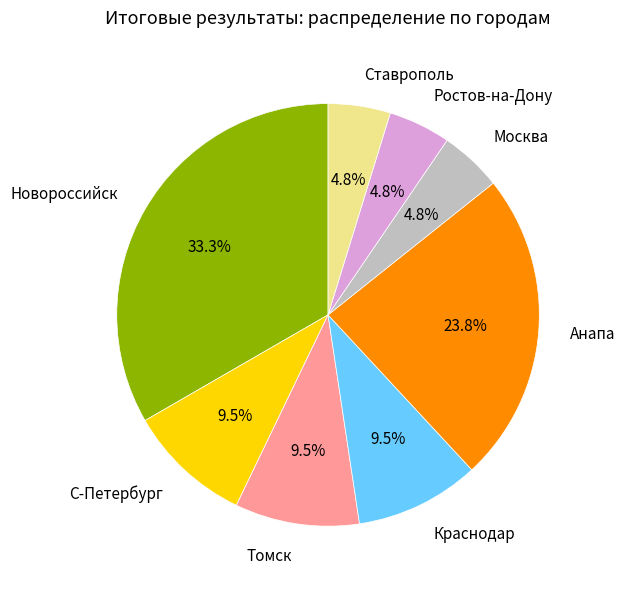

Is there any slice that represents more than half of the pie?

No